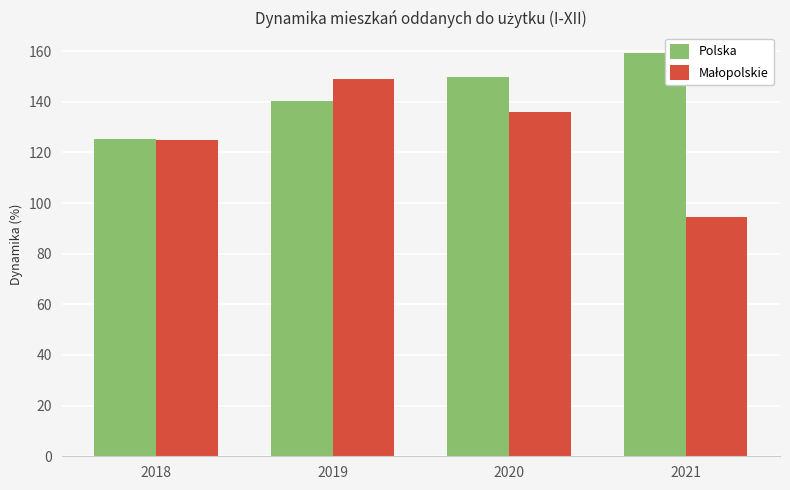

True or false: Polska has a value of 33.0 at 2019.

False